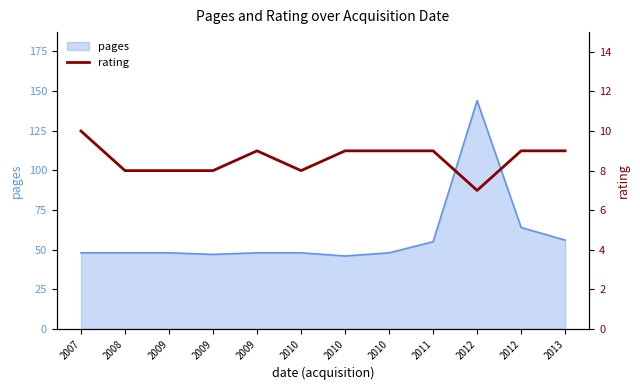

How many lines are shown in the chart?

1